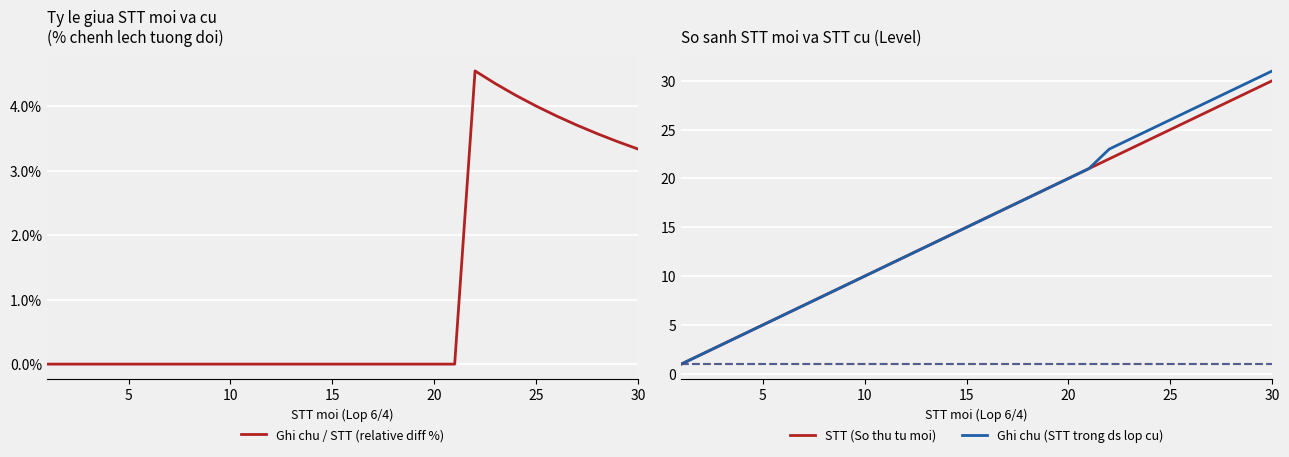

Is it true that Ghi chu / STT (relative diff %) equals 0.0 at 20?

True